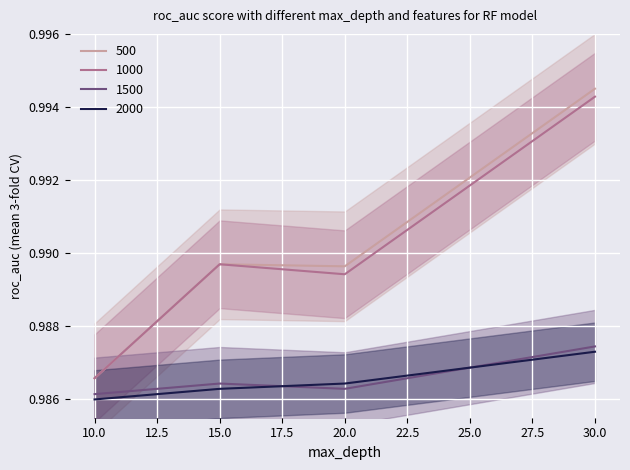

Reading right to left, extract all data points from this chart.

500: 30=1.0	20=1.0	15=1.0	10=1.0
1000: 30=1.0	20=1.0	15=1.0	10=1.0
1500: 30=1.0	20=1.0	15=1.0	10=1.0
2000: 30=1.0	20=1.0	15=1.0	10=1.0